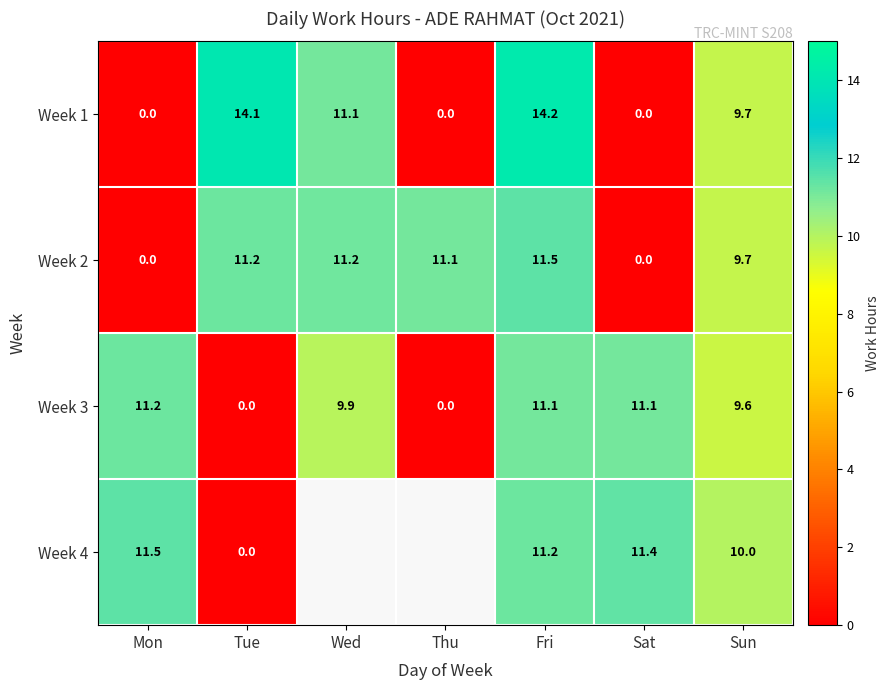

What is the greatest value displayed?

14.2